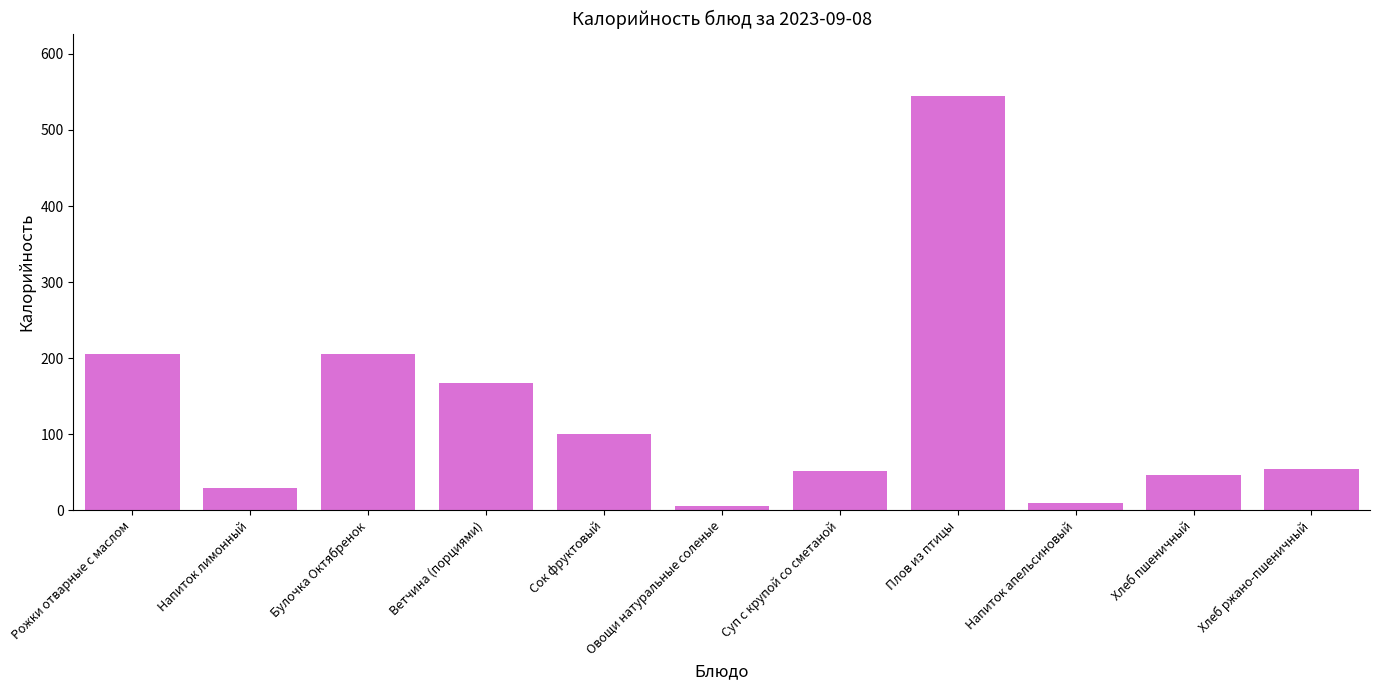

What is the change in value from Ветчина (порциями) to Напиток апельсиновый?

-159